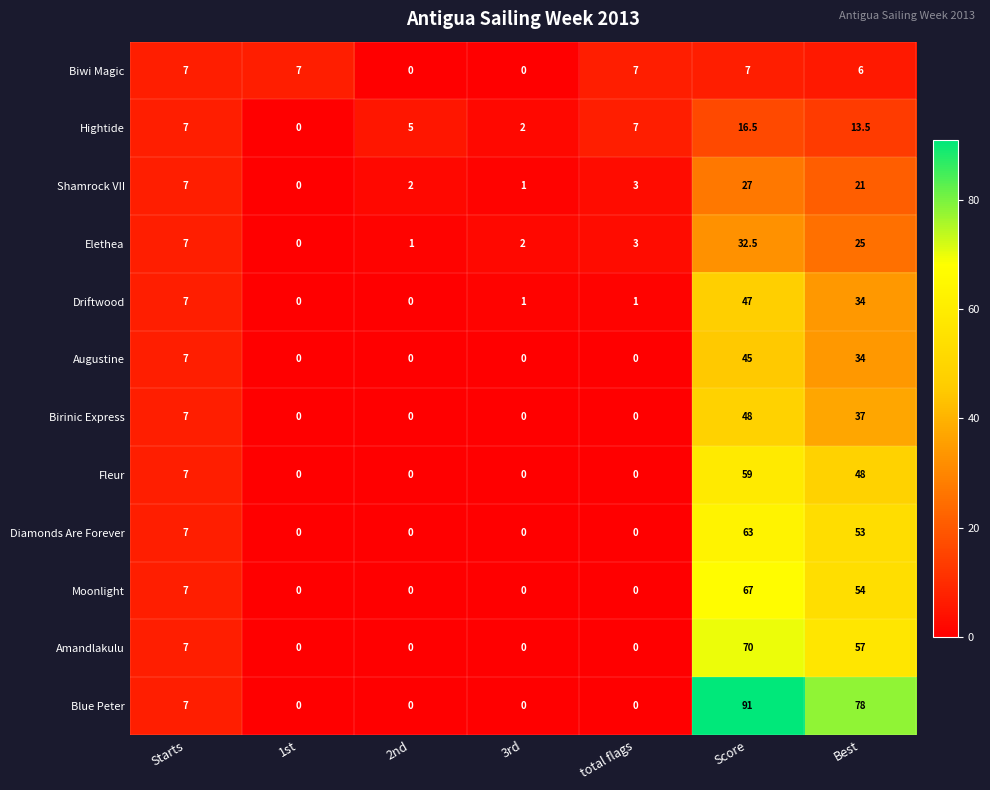

How many series are shown in this chart?

12